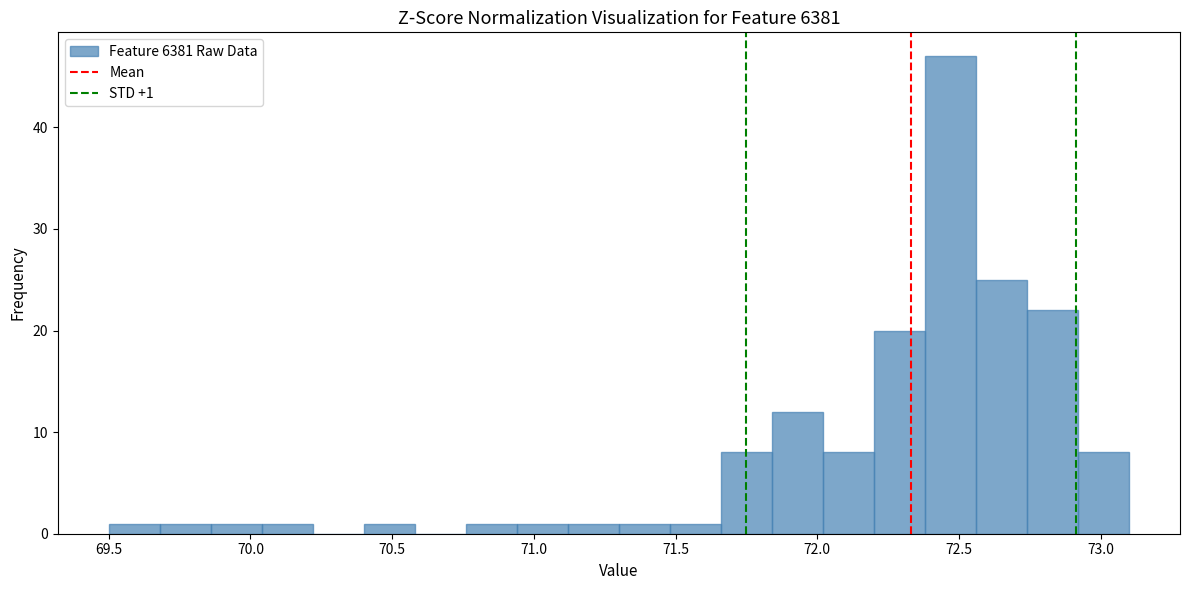

Around what value on the x-axis is the tallest bar? Give the approximate position of its centre, as read against the axis.

72.45